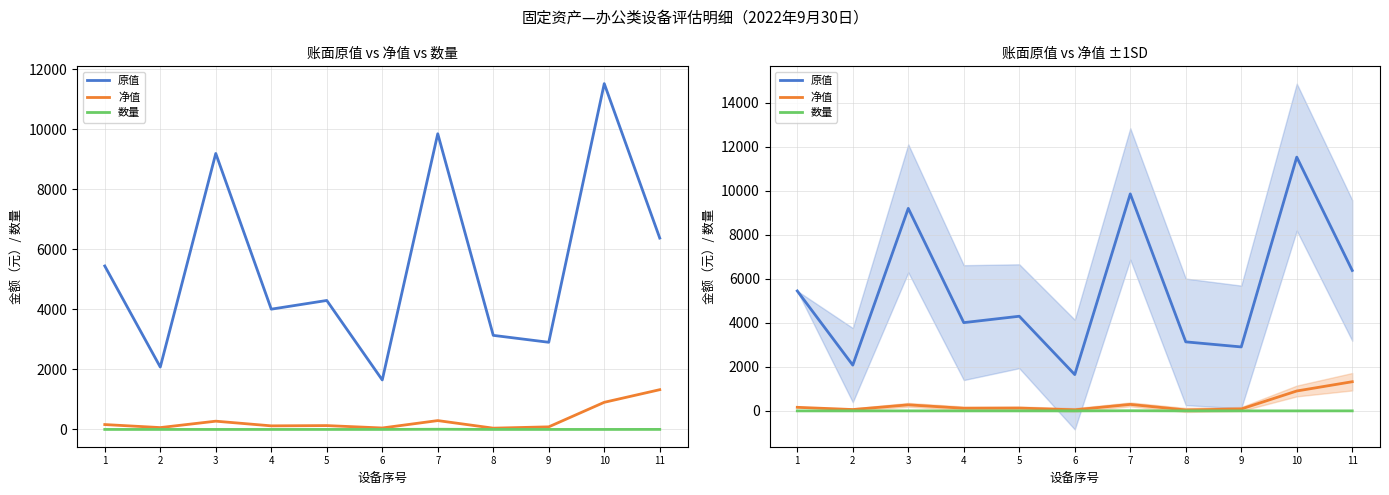

What are all the series names shown in the legend?

原值, 净值, 数量